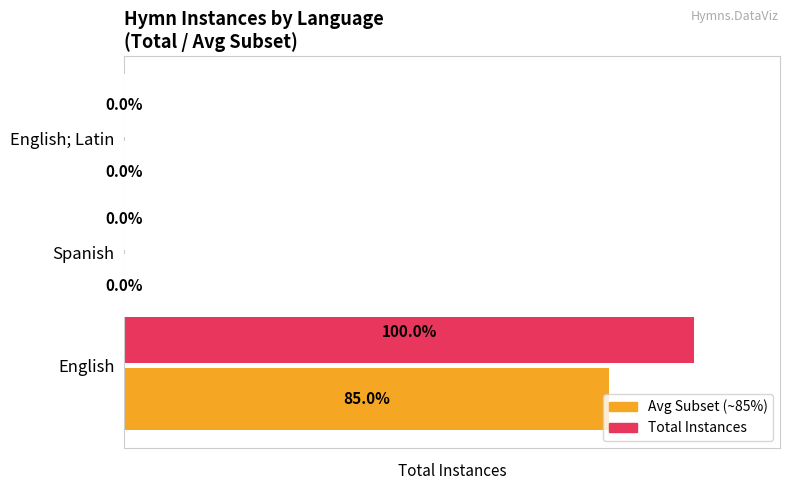

Is it true that Total Instances equals 3.2 at English; Latin?

False